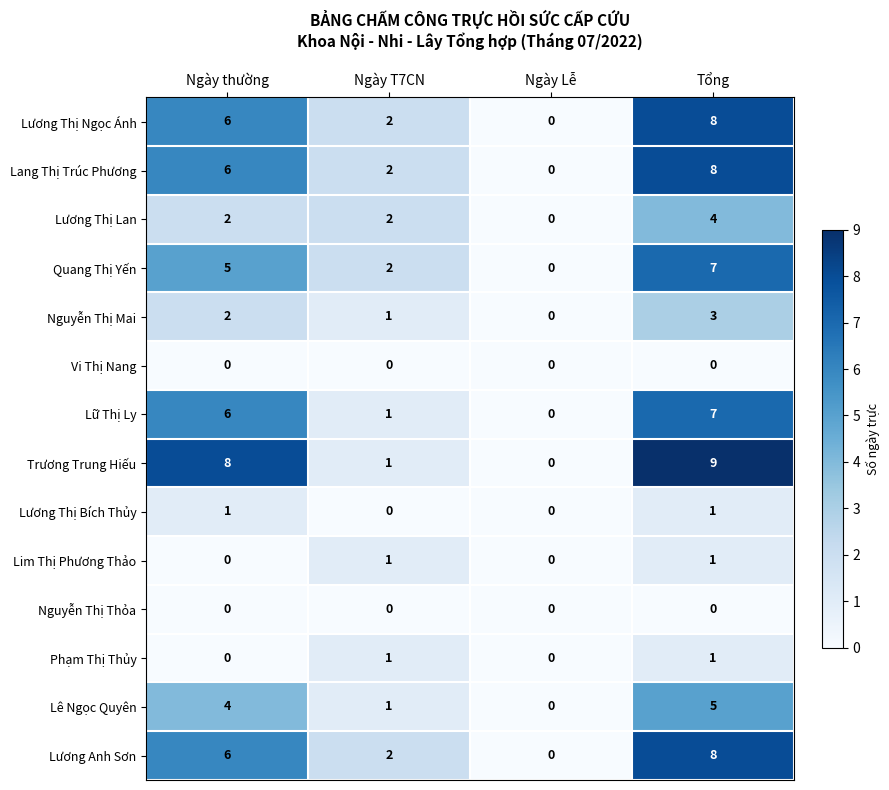

What is the sum of all Lương Anh Sơn values?

16